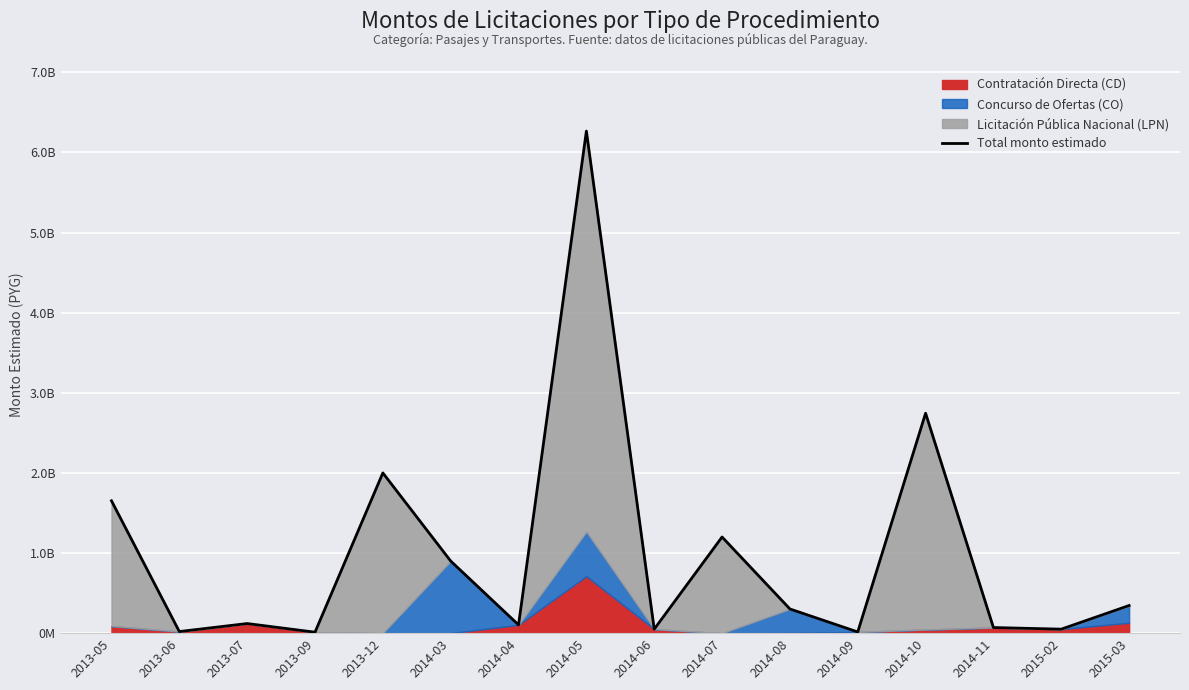

True or false: the data shows 70000000 at 2014-11.

True